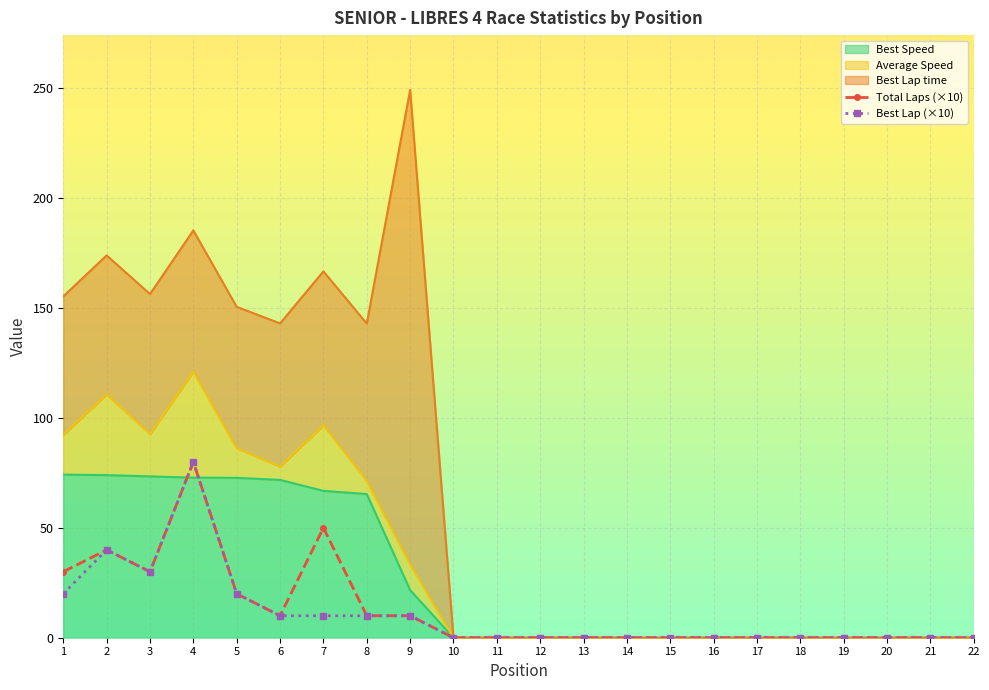

Count the Total Laps (×10) values in the range 0 to 20.

17